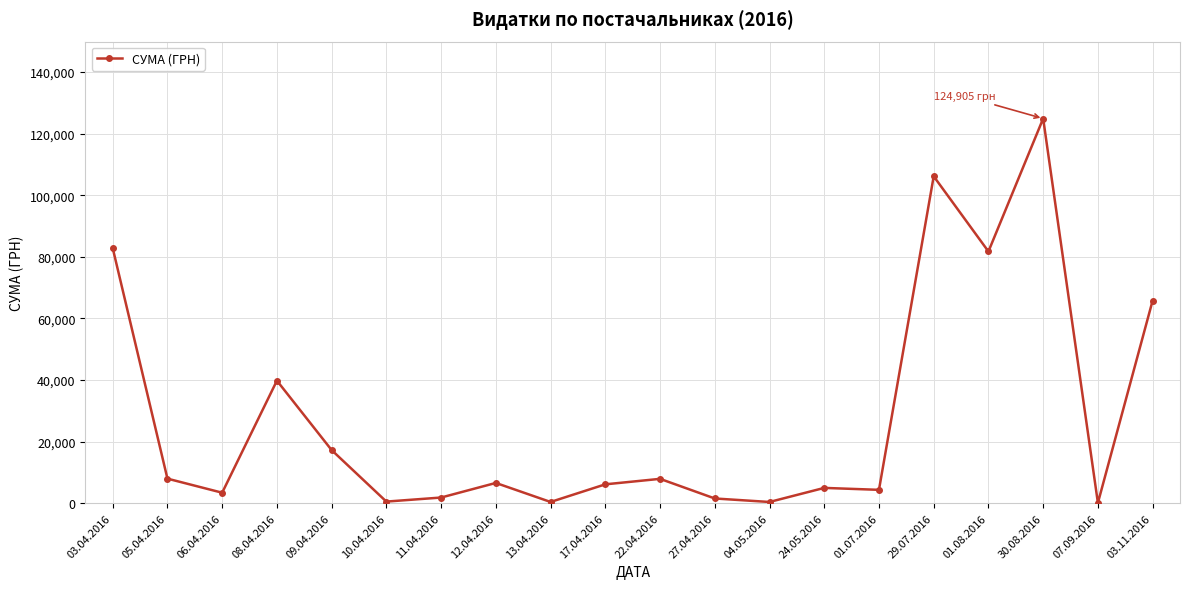

What is the ratio of the value at 10.04.2016 to the value at 06.04.2016?

0.1